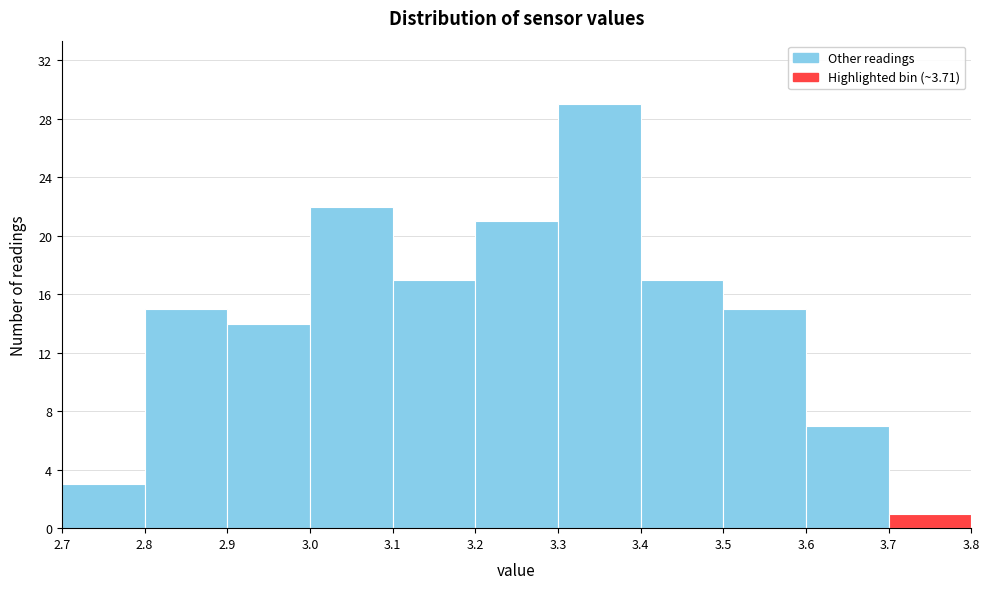

Which range on the x-axis has the tallest bar?

3.3 to 3.4